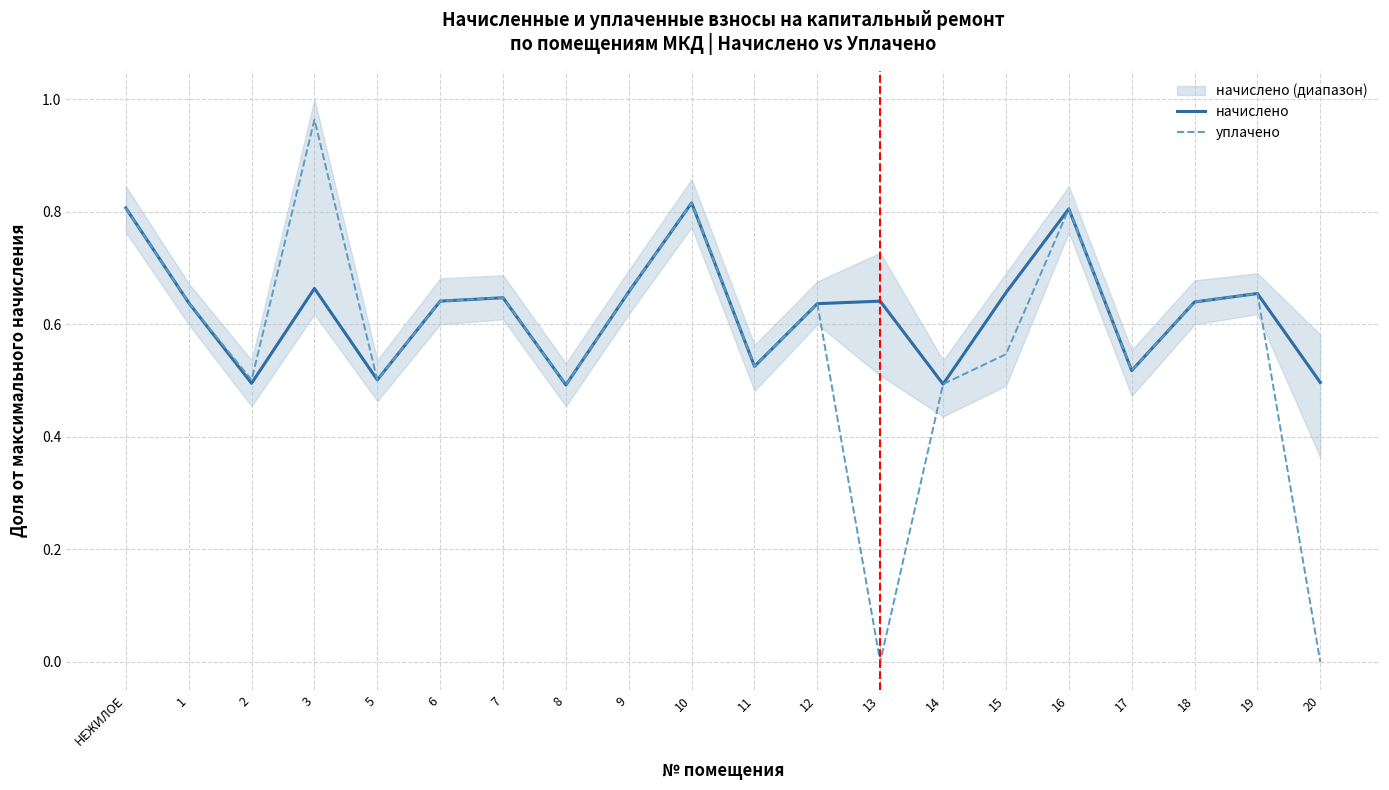

At which label is уплачено closest to 0?

13